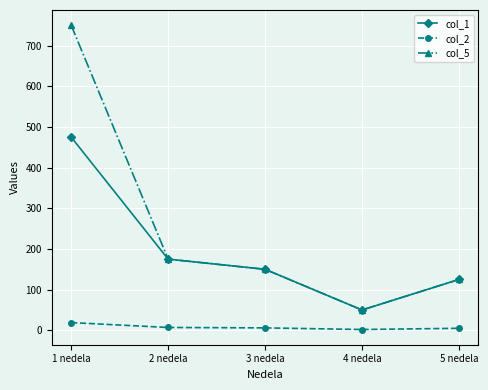

What is the smallest value displayed?

2